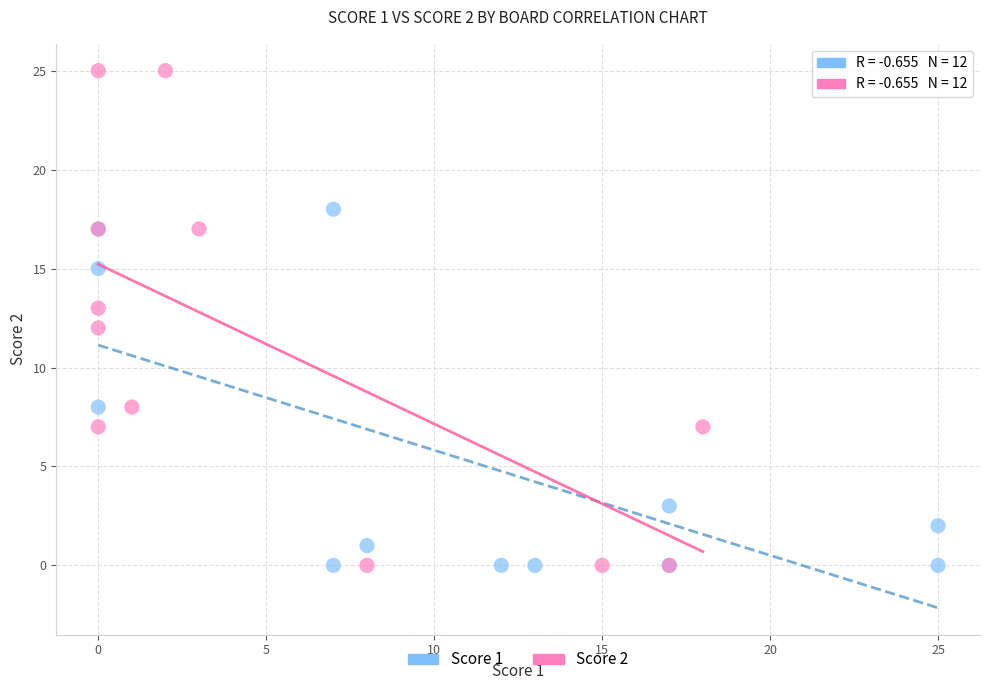

Which series reaches the maximum Y coordinate?

Score 2